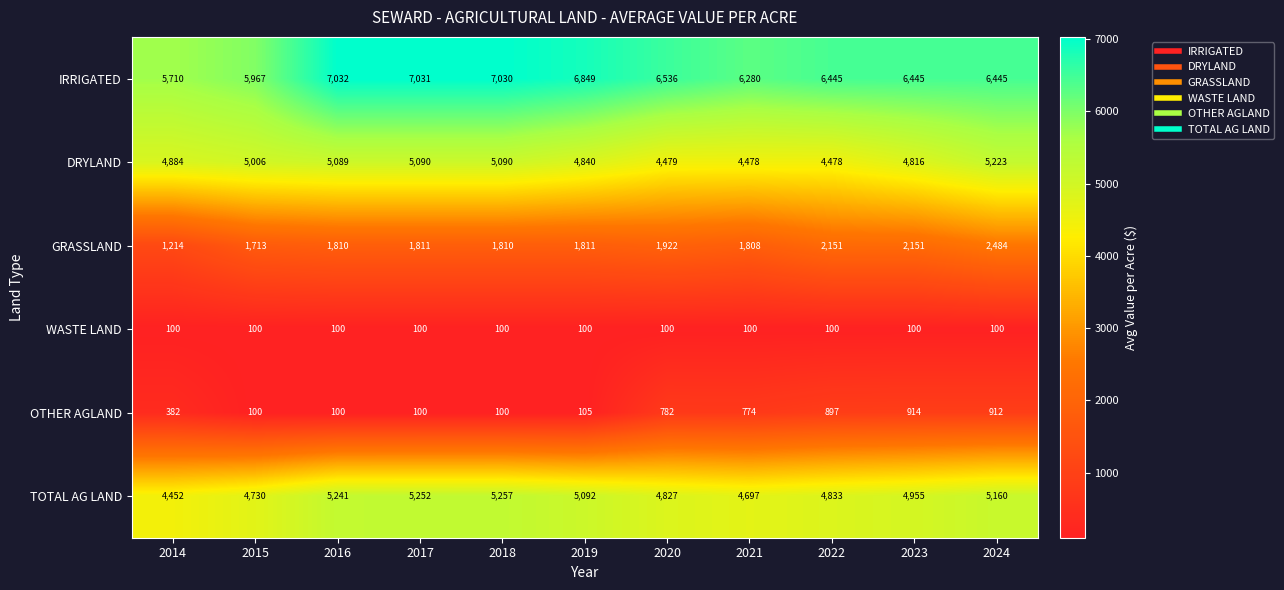

What is the difference between the highest and lowest values at 2020?

6436